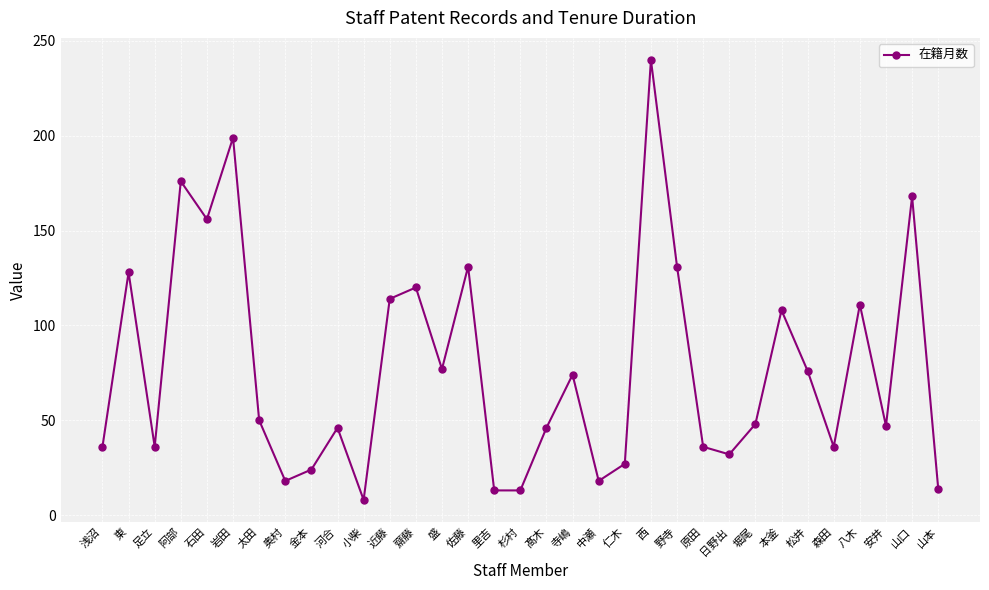

What is the ratio of the value at 東 to the value at 金本?

5.3